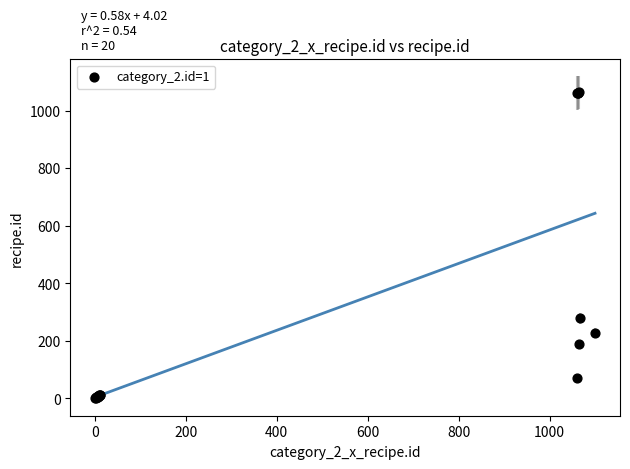

What Y value in the scatter plot is closest to 532?

278